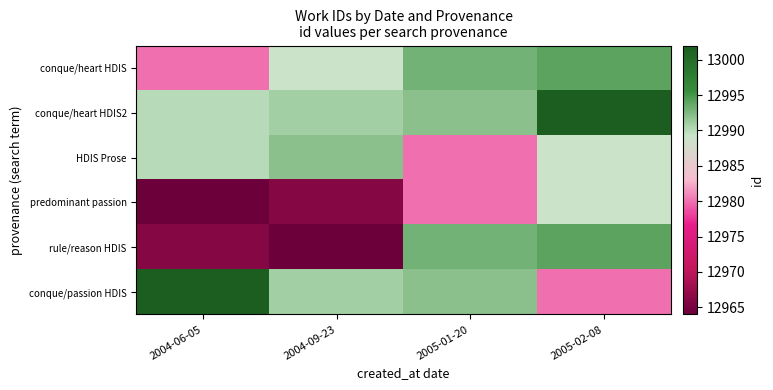

Reading right to left, transcribe all the data shown in this chart.

conque/heart HDIS: 2005-02-08=12994	2005-01-20=12993	2004-09-23=12989	2004-06-05=12980
conque/heart HDIS2: 2005-02-08=13002	2005-01-20=12992	2004-09-23=12991	2004-06-05=12990
HDIS Prose: 2005-02-08=12989	2005-01-20=12980	2004-09-23=12992	2004-06-05=12990
predominant passion: 2005-02-08=12989	2005-01-20=12980	2004-09-23=12966	2004-06-05=12964
rule/reason HDIS: 2005-02-08=12994	2005-01-20=12993	2004-09-23=12964	2004-06-05=12966
conque/passion HDIS: 2005-02-08=12980	2005-01-20=12992	2004-09-23=12991	2004-06-05=13002